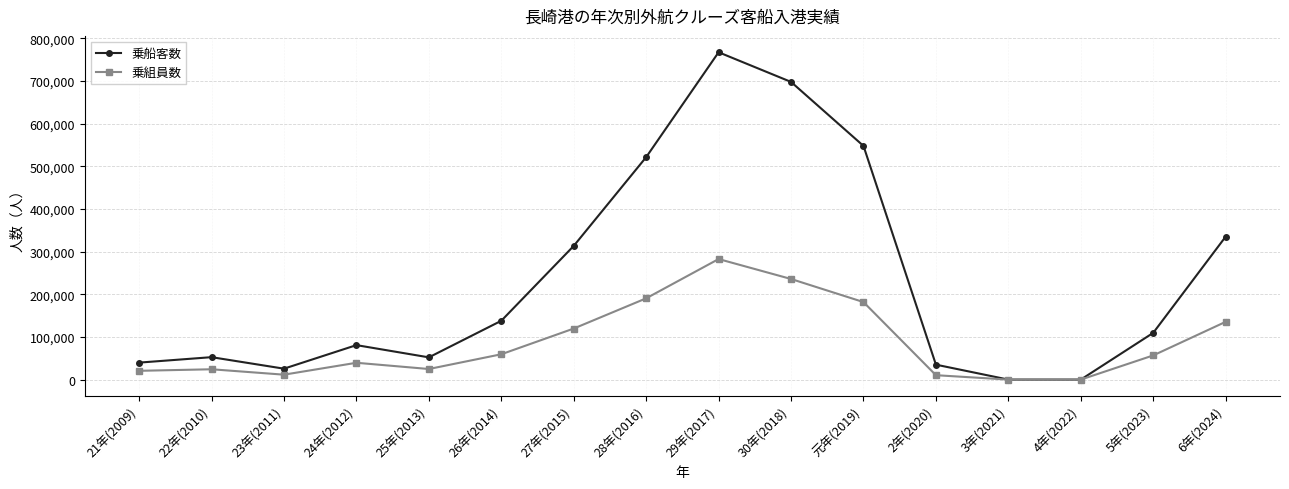

Where is 乗組員数 nearest to the value 141240?

6年(2024)